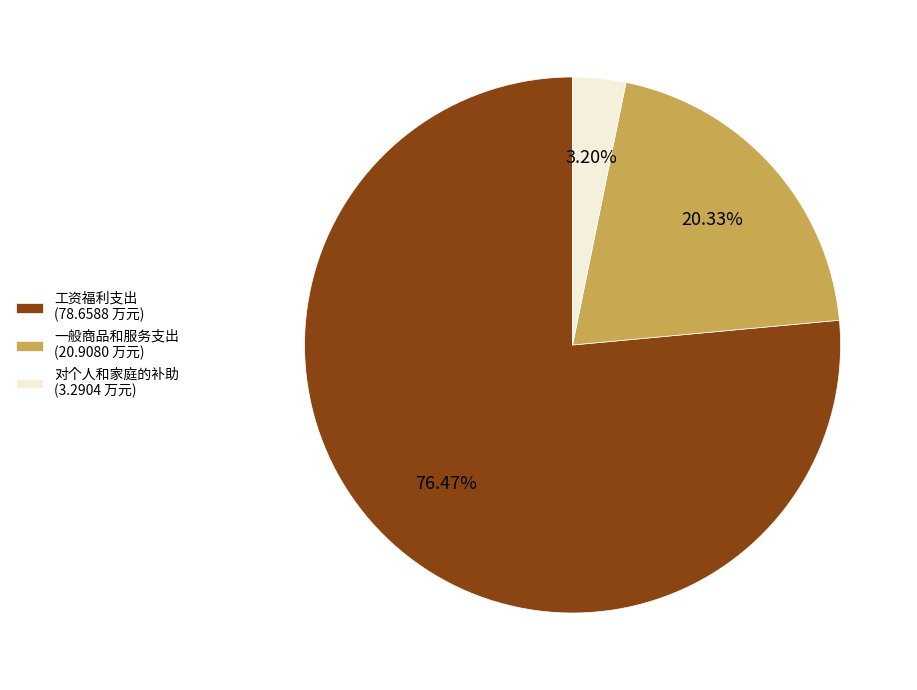

Is it true that 对个人和家庭的补助 is 3% of the pie?

True